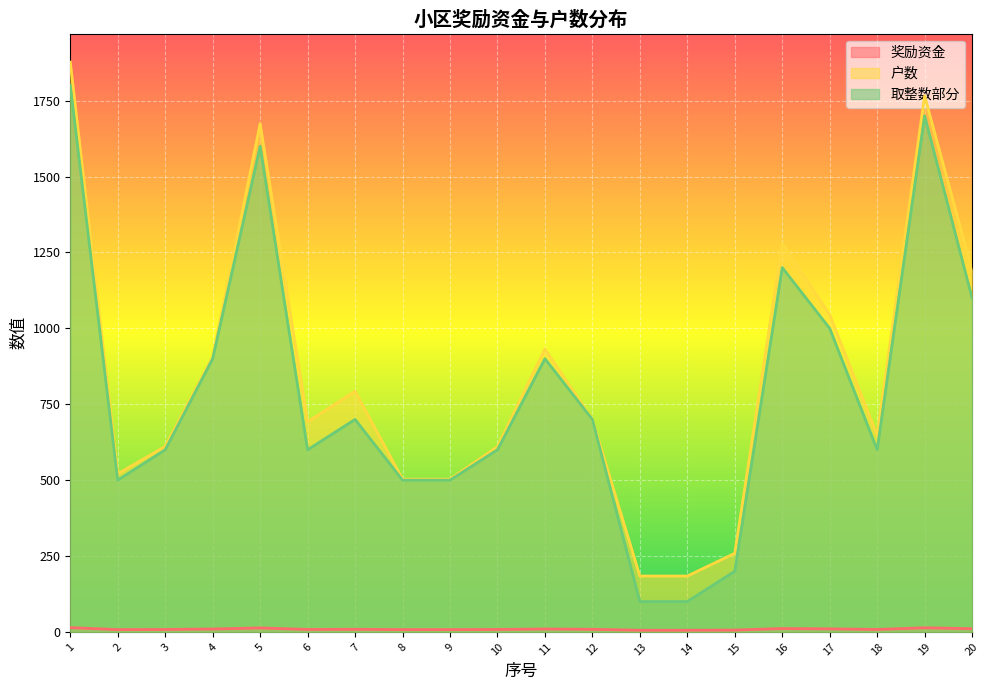

What is the value of the 取整数部分 point at the 11th from the left?

900.0